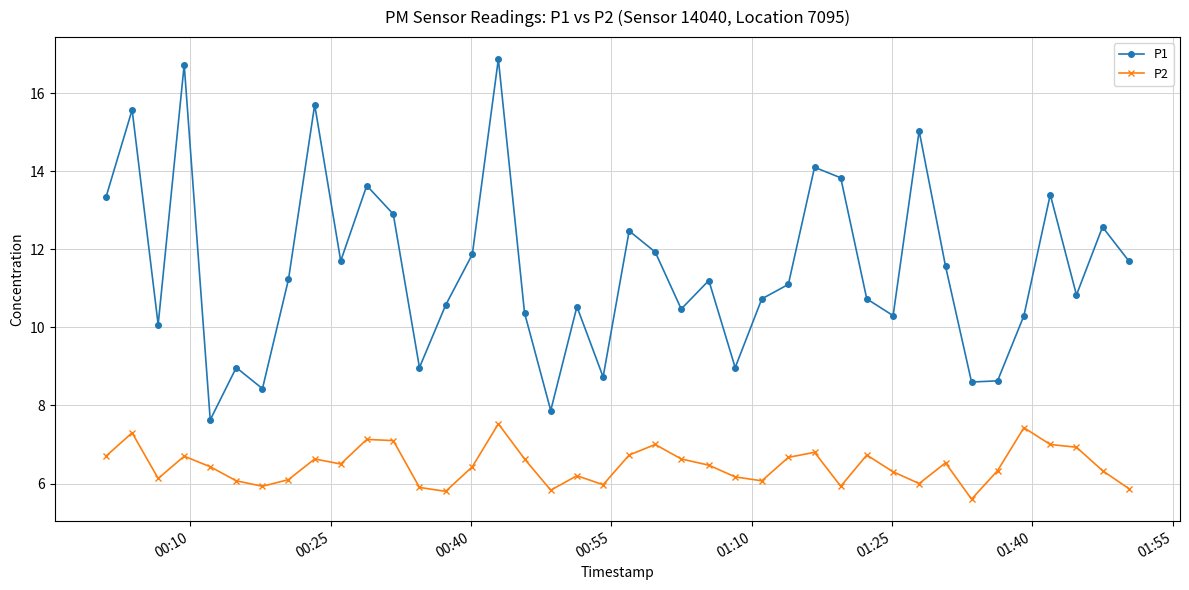

True or false: P2 has more than 0 points higher than both neighbors.

True